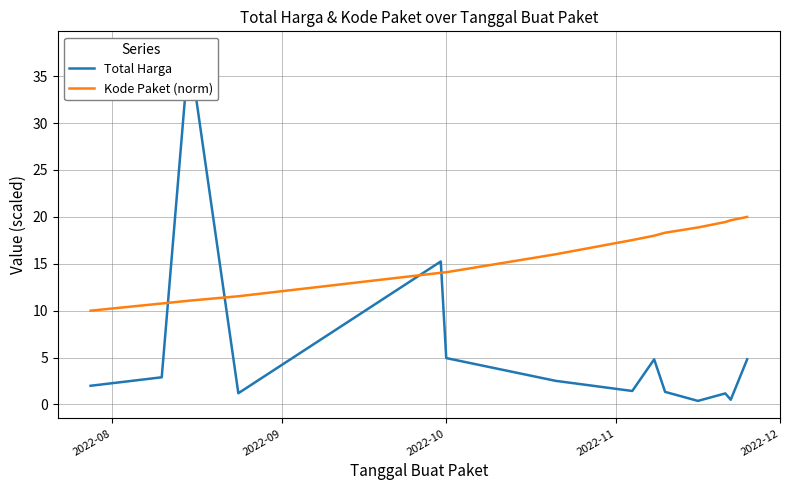

What is the maximum value for Kode Paket (norm)?

20.0